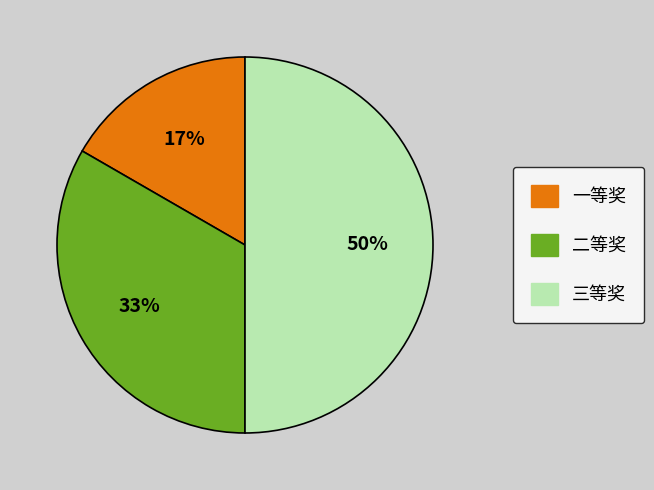

To the nearest percent, what is the difference between the largest and smallest slice percentages?

33%